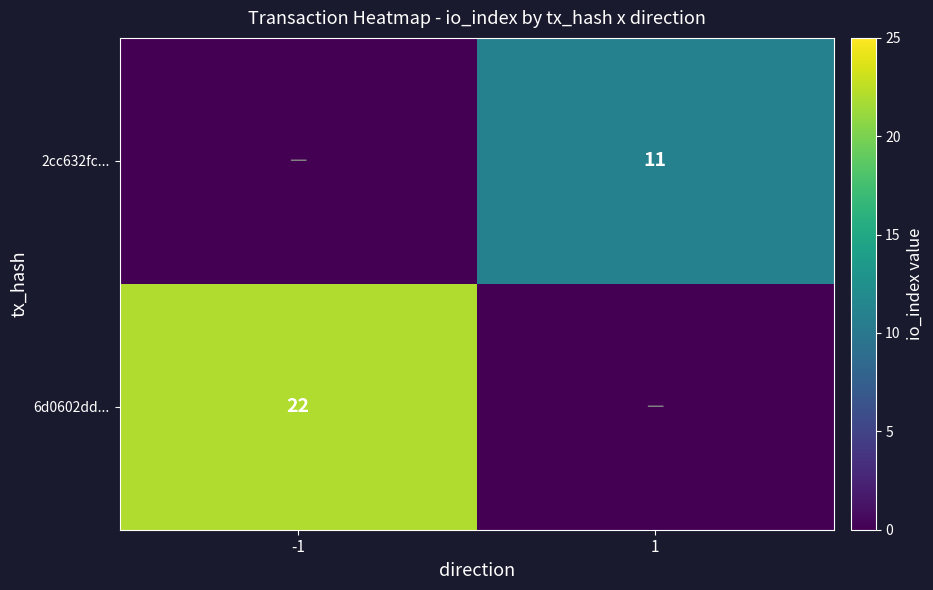

Is it true that 2cc632fc... equals 5 at 1?

False